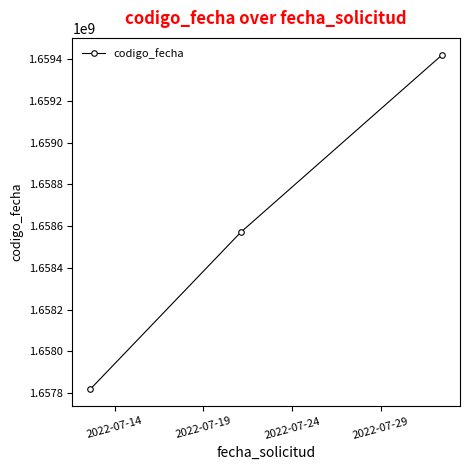

What is the greatest value displayed?

1659422947